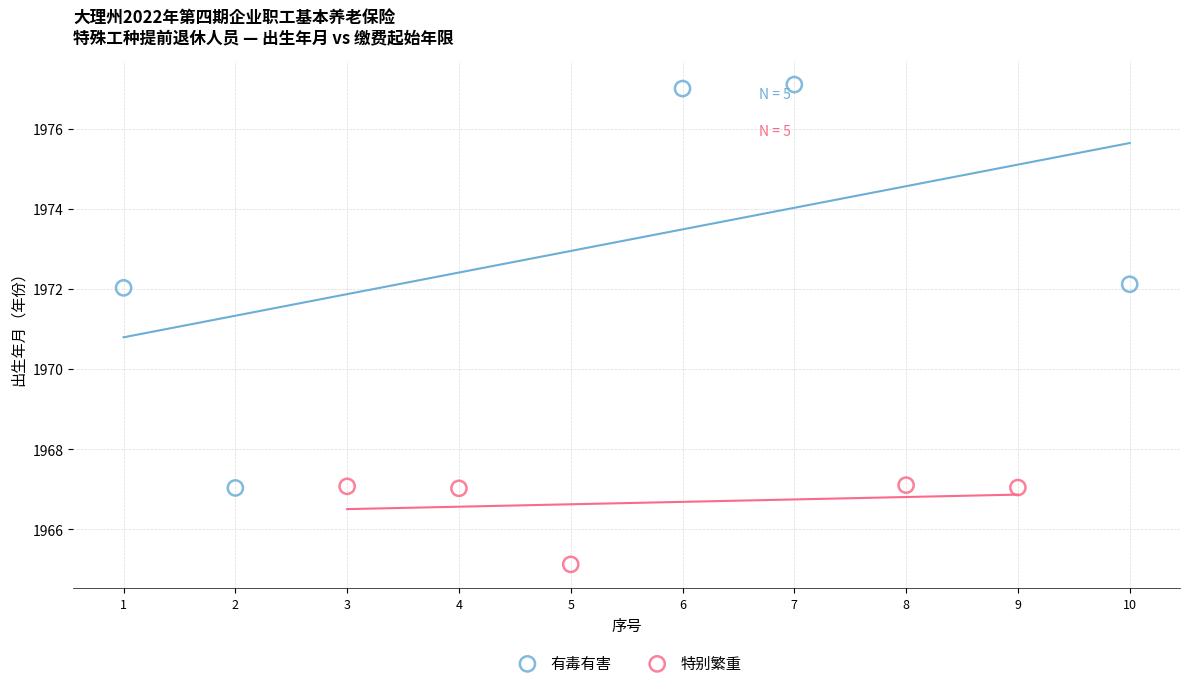

What are all the series names shown in the legend?

有毒有害, 特别繁重